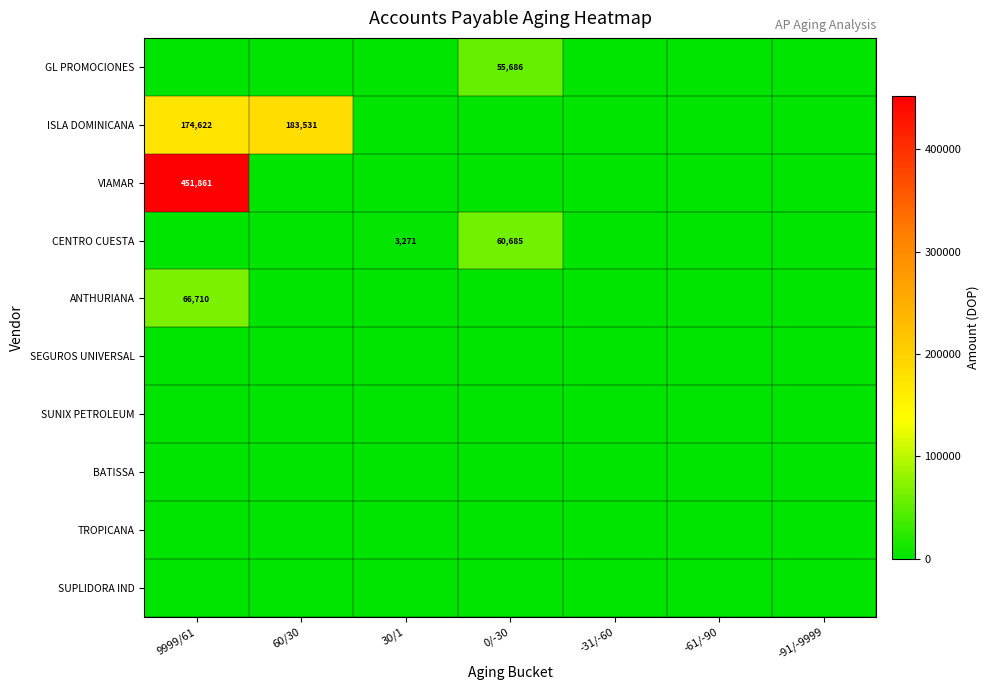

What is the total value across all series at 0/-30?

116371.0